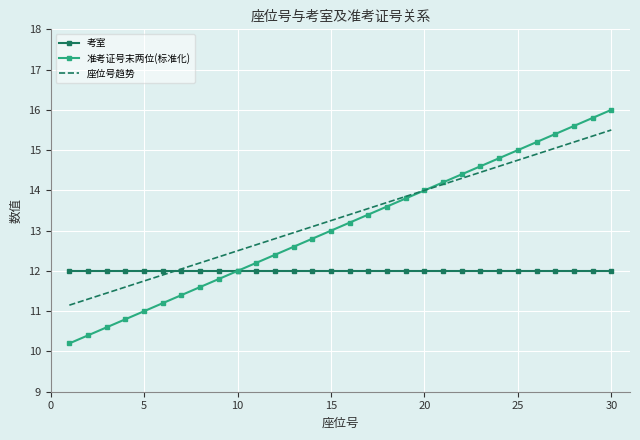

Which series has the widest spread of values?

准考证号末两位(标准化)